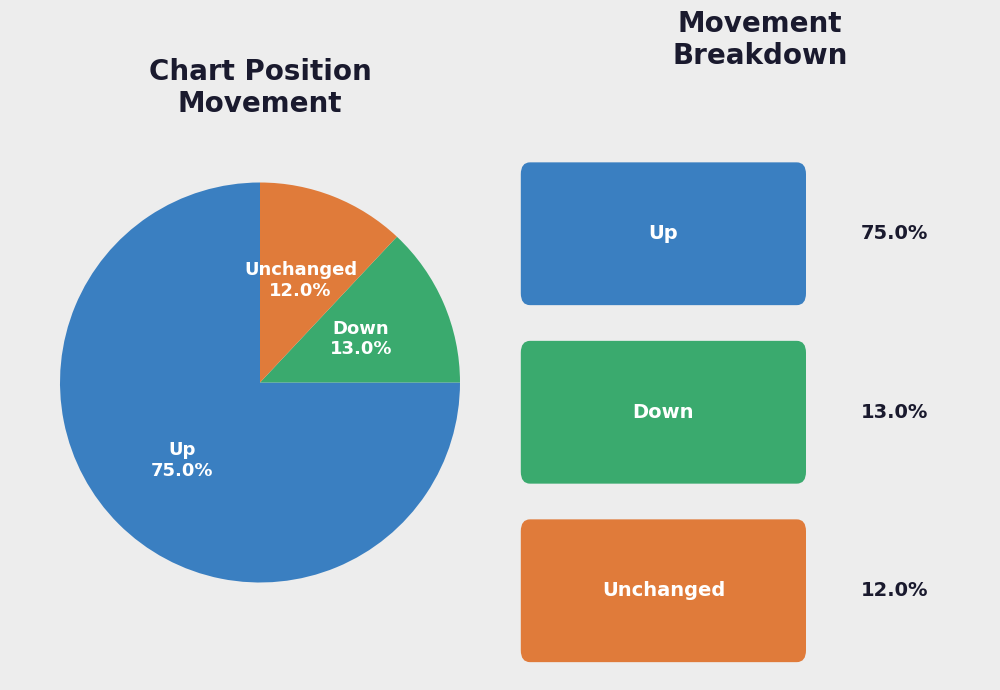

How much of the chart is everything except Unchanged?

88.0%